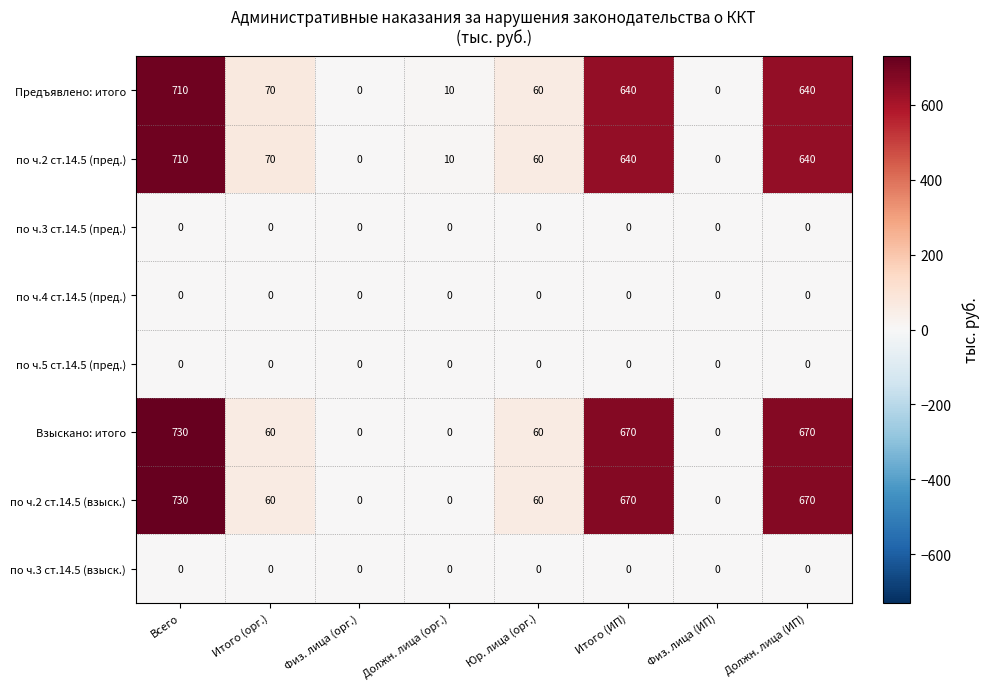

At how many categories does at least one series exceed 310?

3